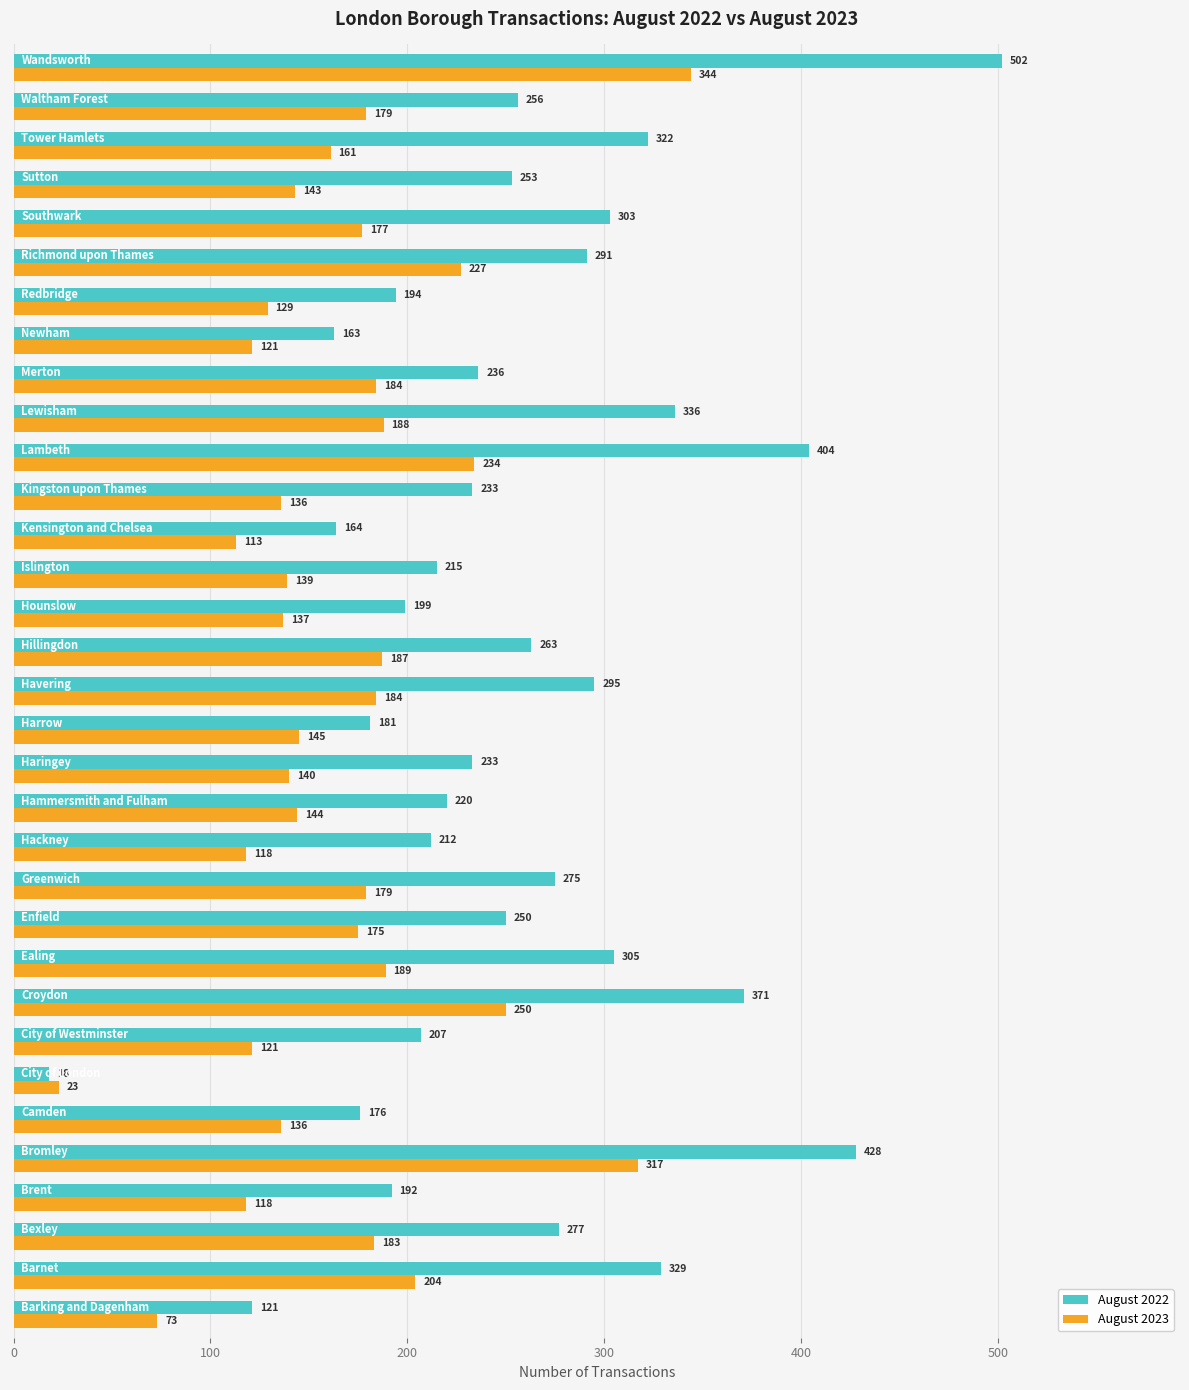

Count the number of categories in the chart.

33